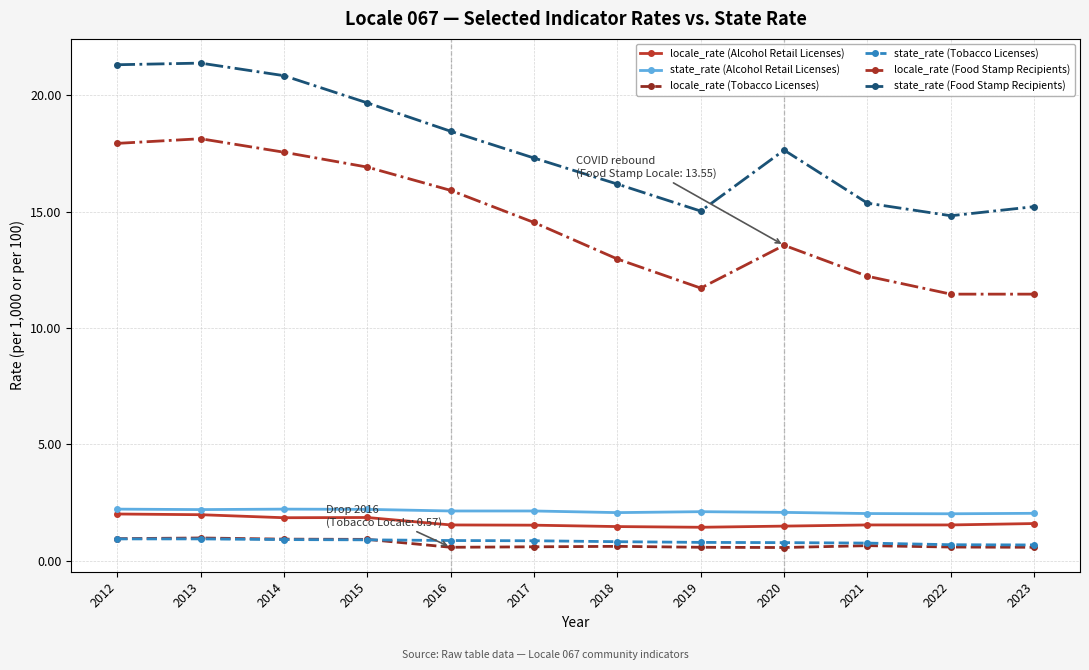

Which series changed the most between 2020 and 2023?

state_rate (Food Stamp Recipients)